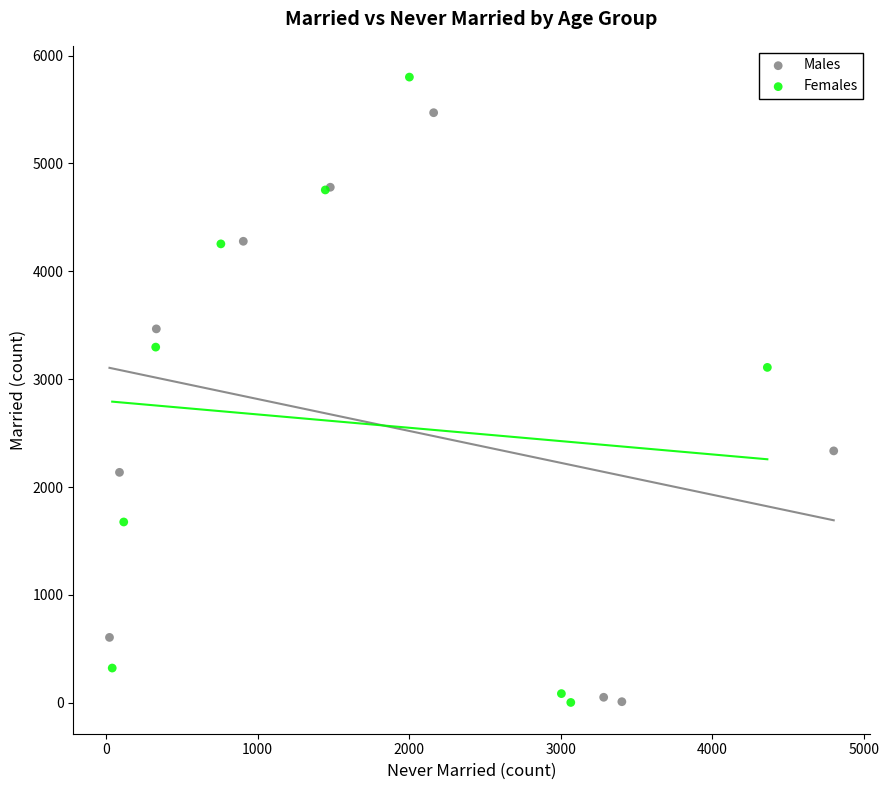

Which series has the largest Y range (max minus min)?

Females